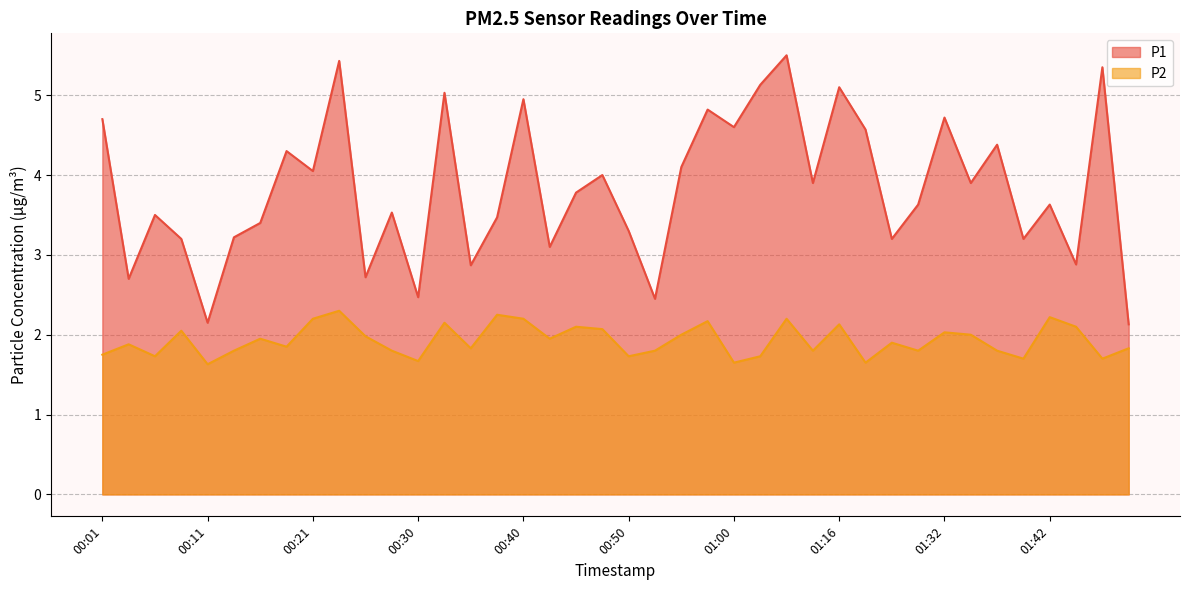

True or false: P2 and P1 cross at least once.

False